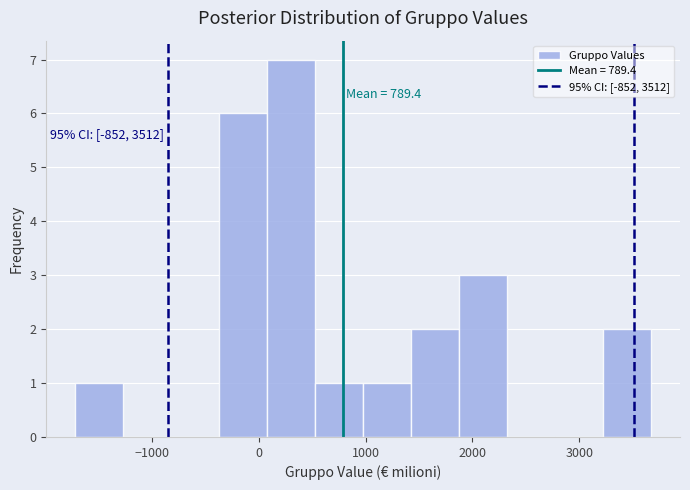

Over which range of the x-axis is the bar tallest?

100 to 500